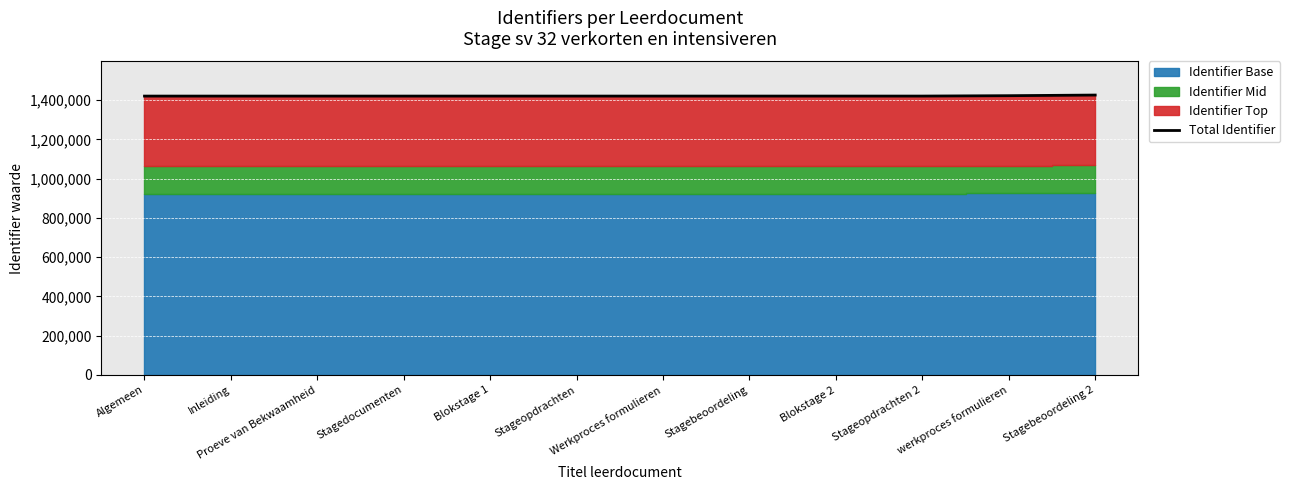

What is the label of the 6th point from the right?

Werkproces formulieren